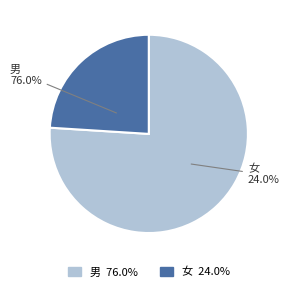

Is 男 the majority of the pie?

Yes